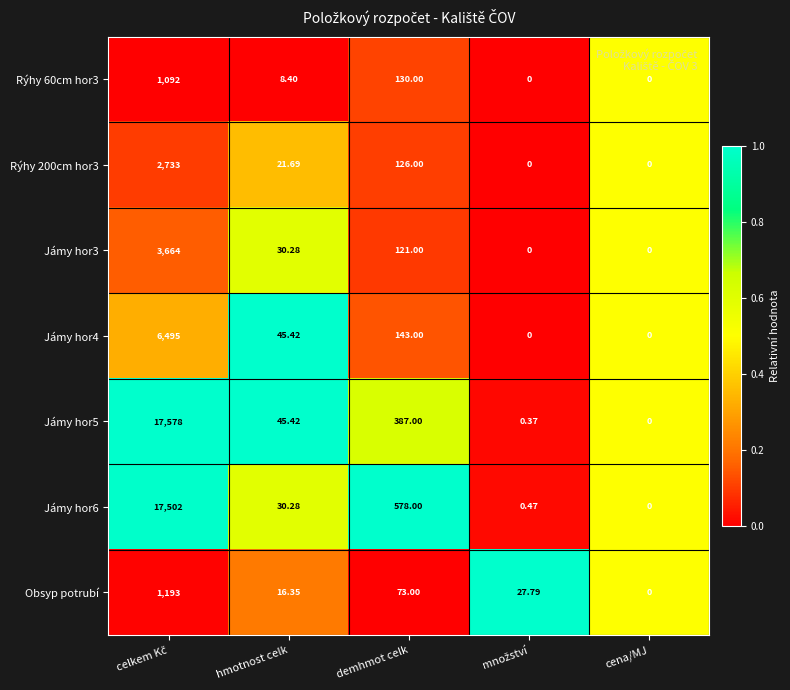

At which label does Jámy hor6 reach its minimum?

cena/MJ